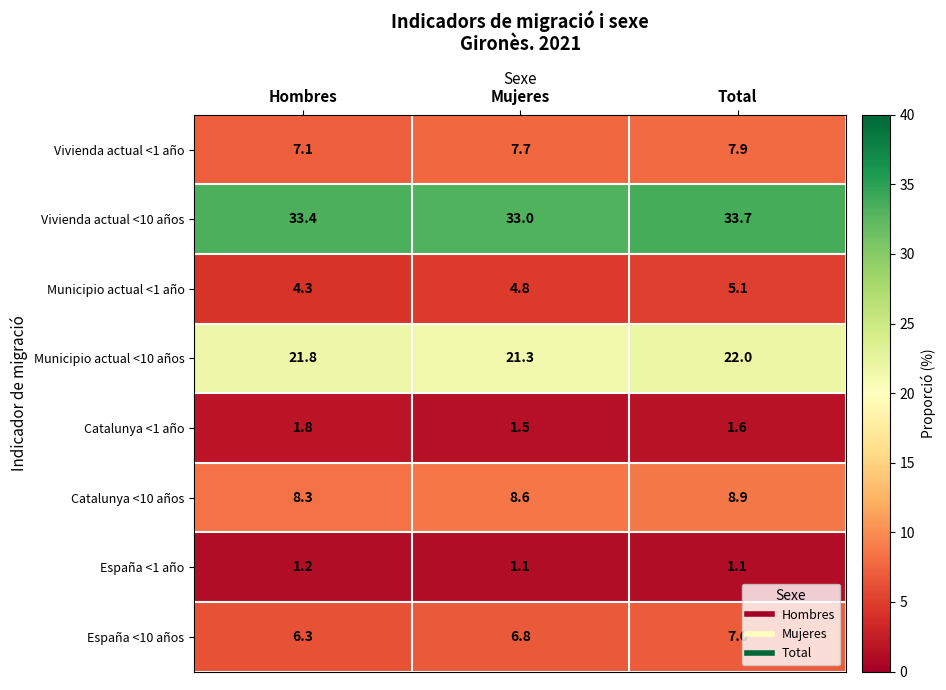

Reading left to right, what are all the values shown in this chart?

Vivienda actual <1 año: Hombres=7.1	Mujeres=7.7	Total=7.9
Vivienda actual <10 años: Hombres=33.4	Mujeres=33.0	Total=33.7
Municipio actual <1 año: Hombres=4.3	Mujeres=4.8	Total=5.1
Municipio actual <10 años: Hombres=21.8	Mujeres=21.3	Total=22.0
Catalunya <1 año: Hombres=1.8	Mujeres=1.5	Total=1.6
Catalunya <10 años: Hombres=8.3	Mujeres=8.6	Total=8.9
España <1 año: Hombres=1.2	Mujeres=1.1	Total=1.1
España <10 años: Hombres=6.3	Mujeres=6.8	Total=7.0